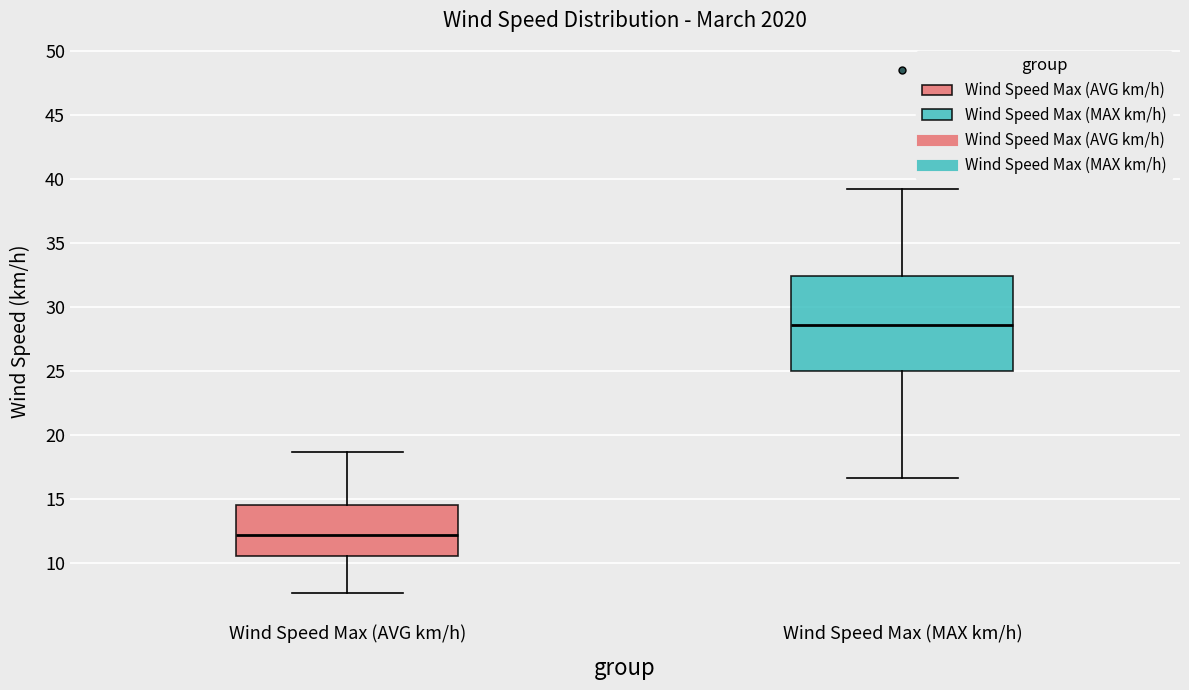

Reading left to right, read every box against the y-axis: the position of its median line, the range the box covers, and the ends of its whiskers. The values are not printed on the chart, so give them approximately, as read against the axis.

Wind Speed Max (AVG km/h): median 12.0, box 10.5 to 14.5, whiskers 7.5 to 18.5
Wind Speed Max (MAX km/h): median 28.5, box 25.0 to 32.5, whiskers 16.5 to 39.0